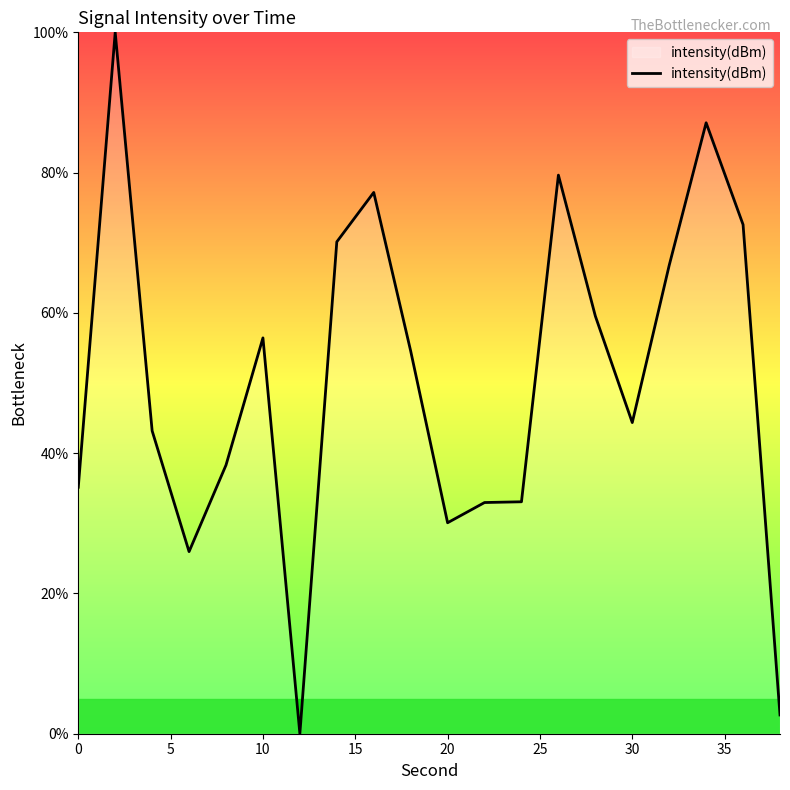

How many positive values are there?

19